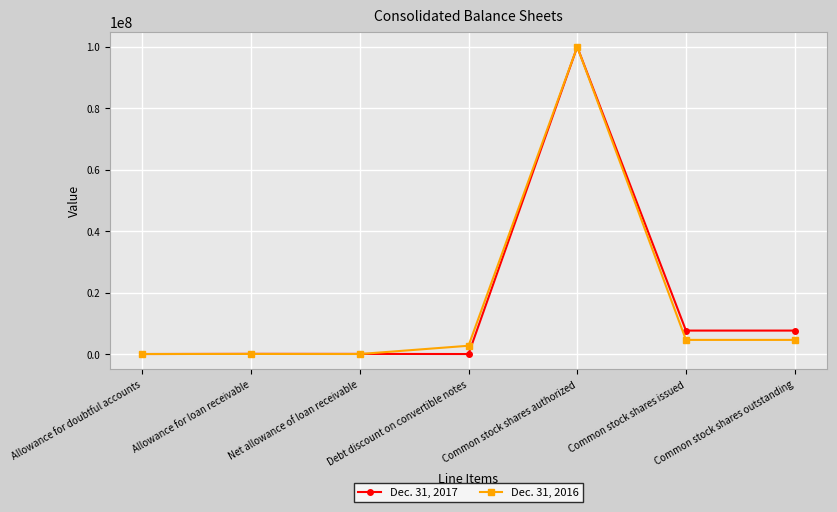

How many data points in Dec. 31, 2016 are less than 2699726?

3